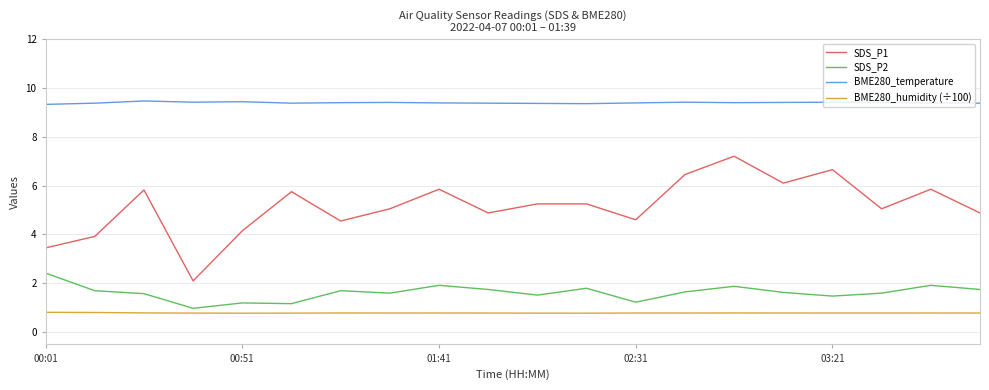

Which series has the widest spread of values?

SDS_P1